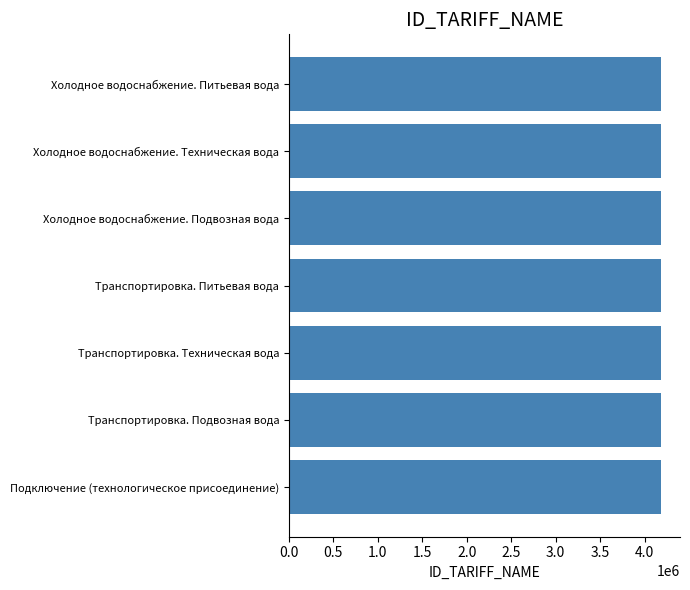

What is the sum of the values at Подключение (технологическое присоединение) and Транспортировка. Подвозная вода?

8379353